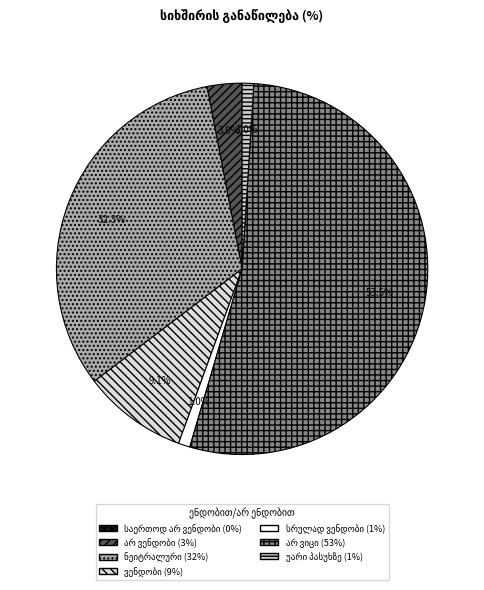

Count the number of slices in the pie.

7